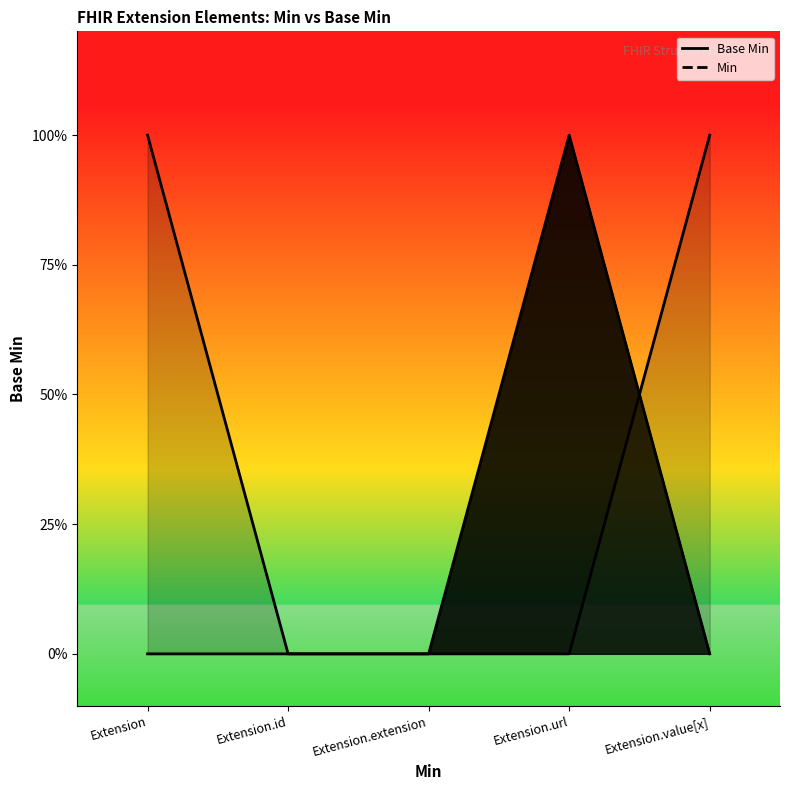

Rank the categories by value from lowest to highest.

Extension, Extension.id, Extension.extension, Extension.value[x], Extension.url